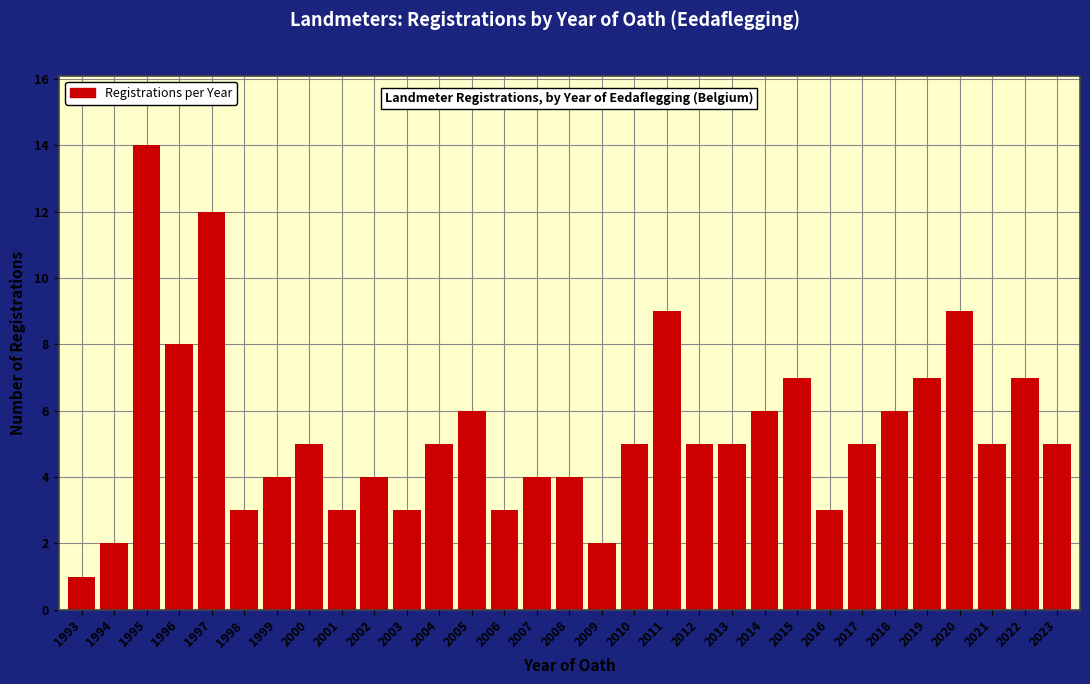

Which category has the highest value across all series?

1995